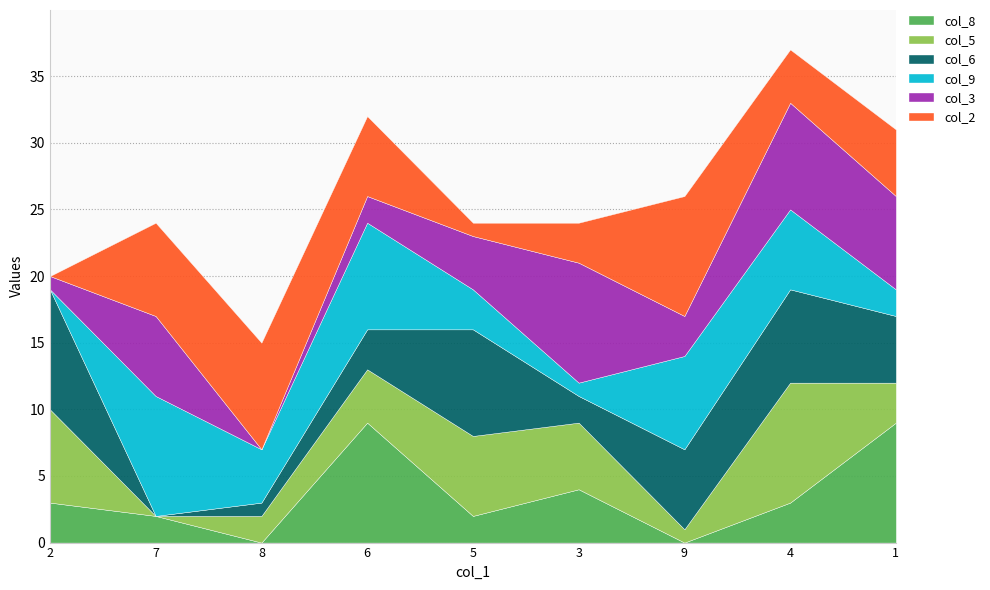

True or false: col_5 and col_3 cross at least once.

True